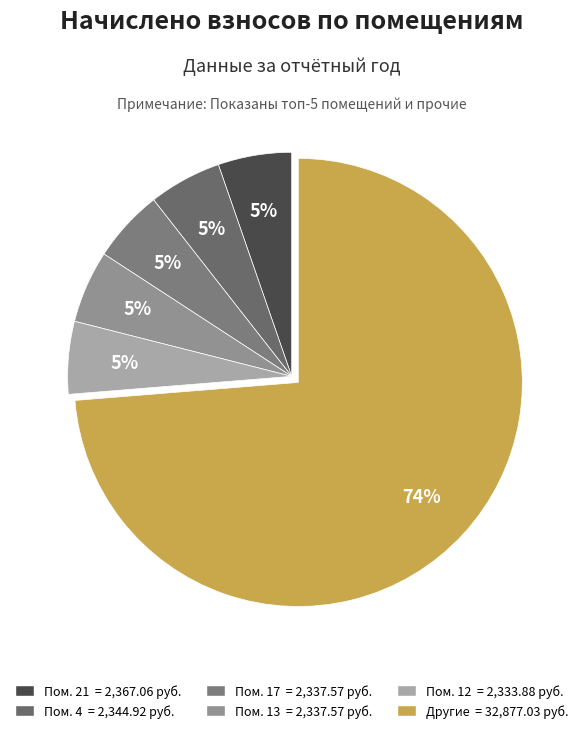

How many segments does this pie chart have?

6